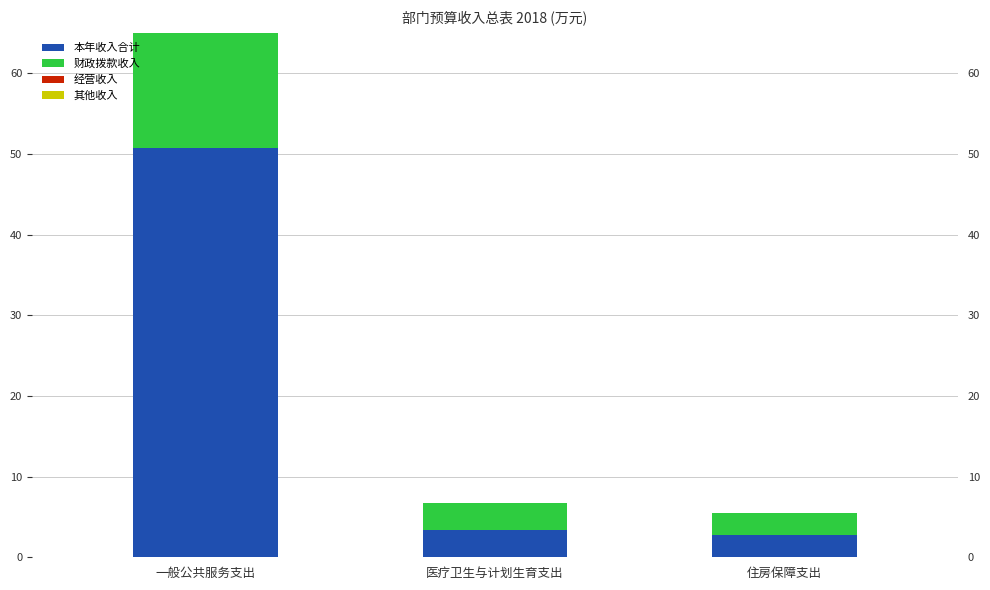

Reading left to right, list all the values displayed in this chart.

本年收入合计: 一般公共服务支出=50.8	医疗卫生与计划生育支出=3.4	住房保障支出=2.7
财政拨款收入: 一般公共服务支出=50.8	医疗卫生与计划生育支出=3.4	住房保障支出=2.7
经营收入: 一般公共服务支出=0.0	医疗卫生与计划生育支出=0.0	住房保障支出=0.0
其他收入: 一般公共服务支出=0.0	医疗卫生与计划生育支出=0.0	住房保障支出=0.0